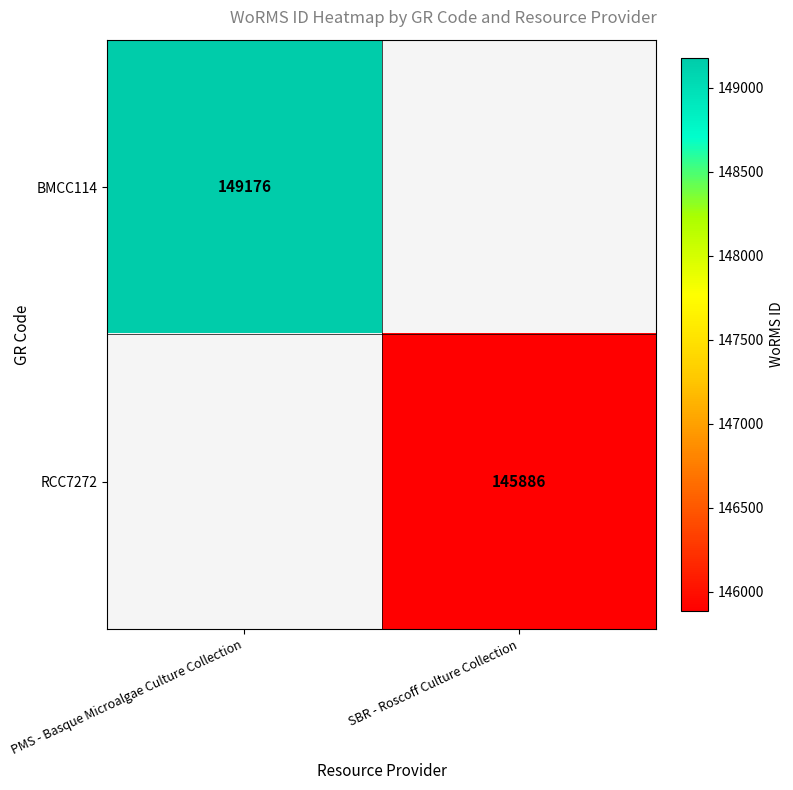

Is it true that RCC7272 equals 200385 at SBR - Roscoff Culture Collection?

False